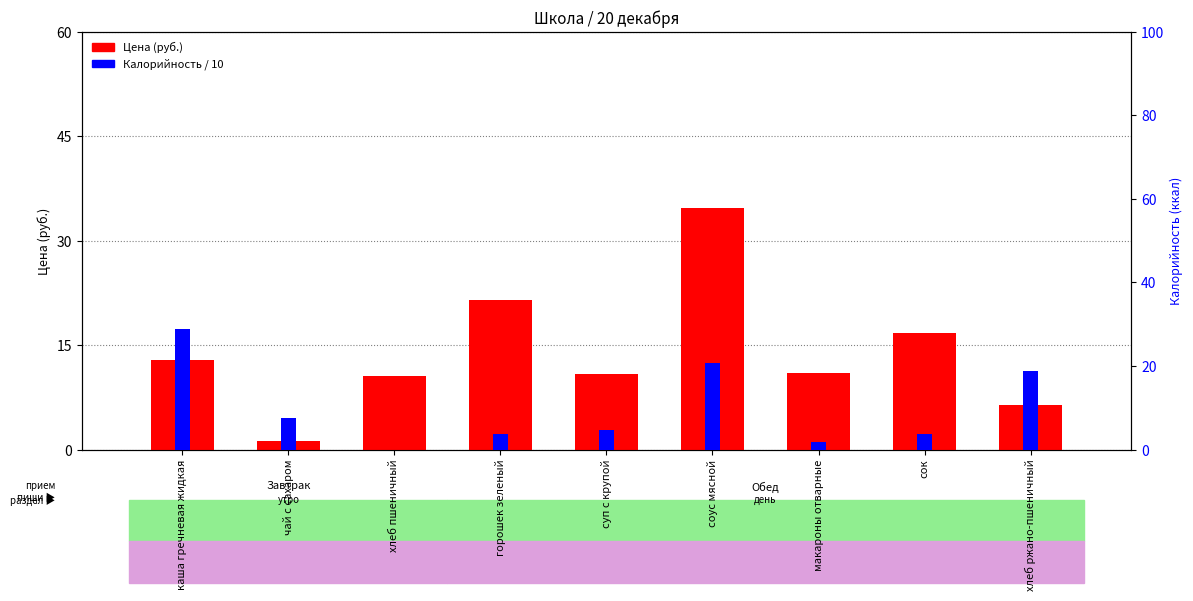

Reading right to left, list all the values displayed in this chart.

Цена (руб.): 6.4	16.7	10.9	34.7	10.9	21.5	10.5	1.2	12.9
Калорийность: 18.9	3.6	1.9	20.7	4.7	3.8	0.0	7.5	28.8